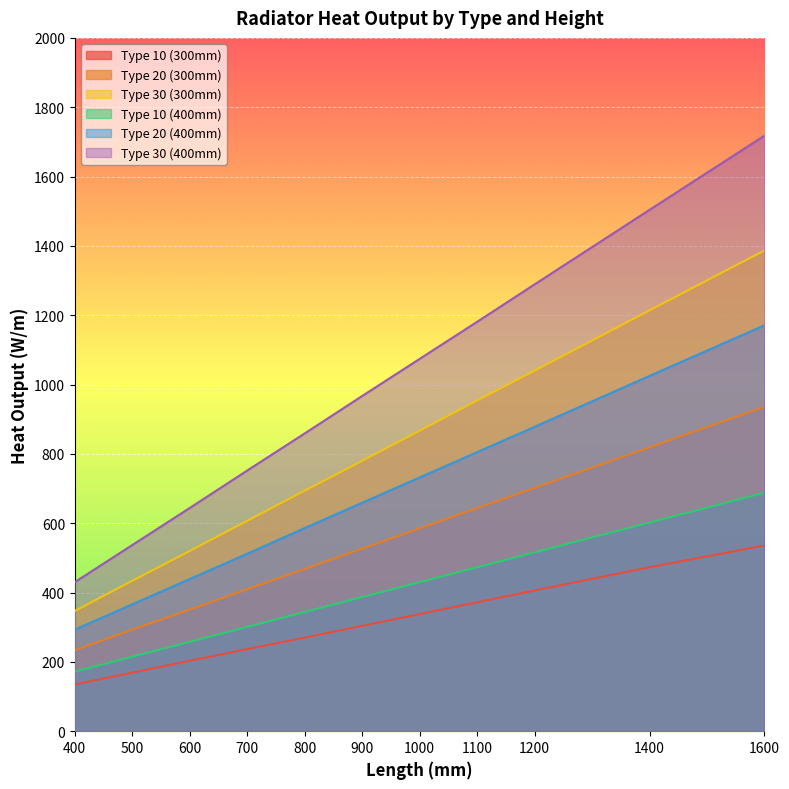

Reading left to right, transcribe all the data shown in this chart.

Type 10 (300mm): 135	169	203	237	270	304	338	372	406	473	536
Type 20 (300mm): 234	293	351	410	468	527	585	644	702	819	936
Type 30 (300mm): 347	434	520	607	694	780	867	954	1040	1214	1387
Type 10 (400mm): 172	215	258	301	344	387	430	473	516	602	688
Type 20 (400mm): 293	366	439	512	586	659	732	805	878	1025	1171
Type 30 (400mm): 430	537	644	752	859	967	1074	1181	1289	1504	1718